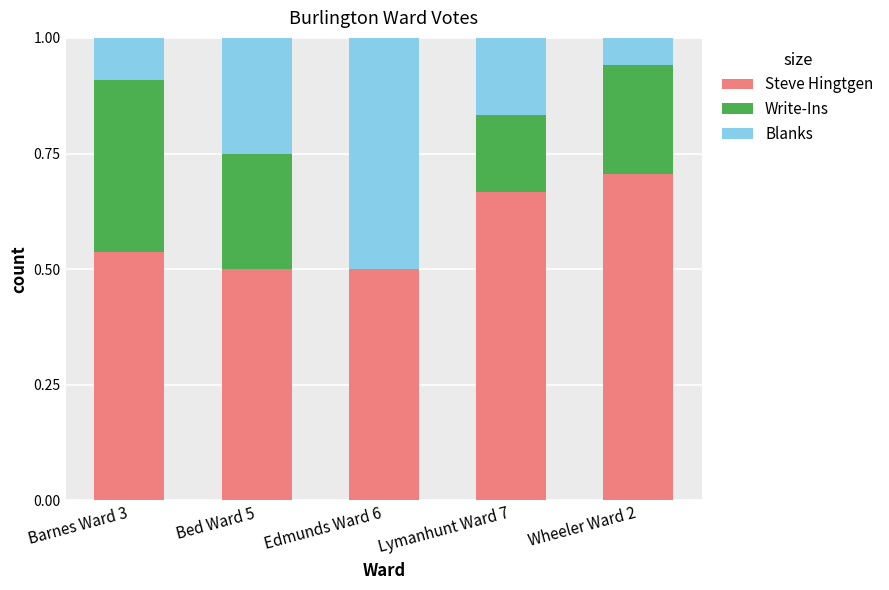

What is the sum of all Steve Hingtgen values?

2.9